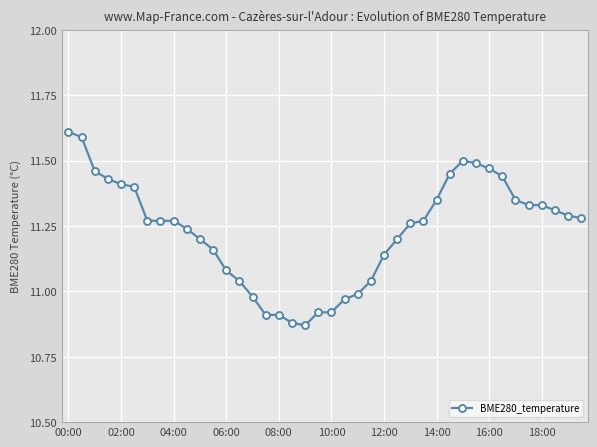

What is the greatest value displayed?

11.6